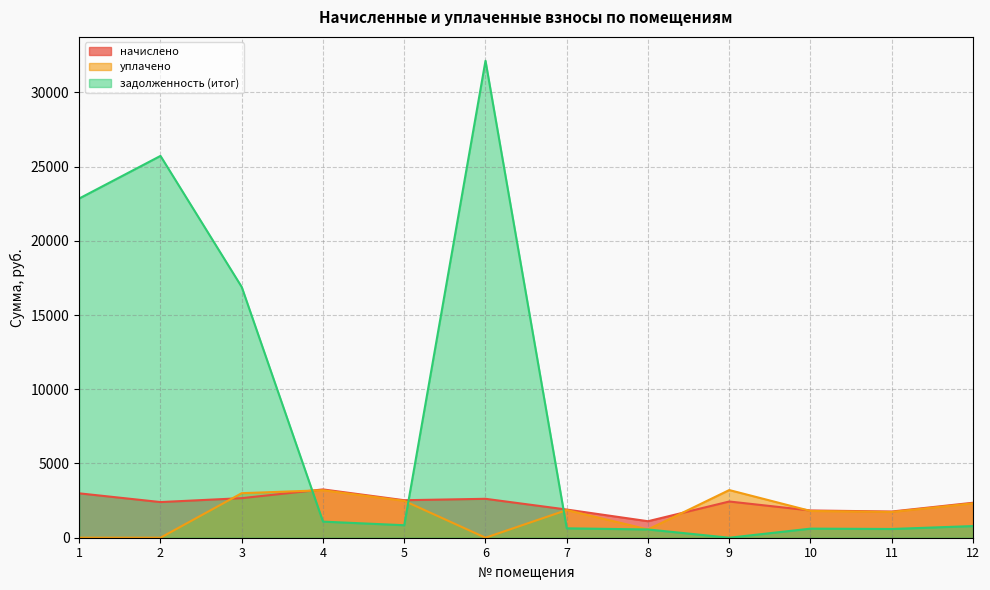

Where do уплачено and начислено first cross each other?

2 and 3